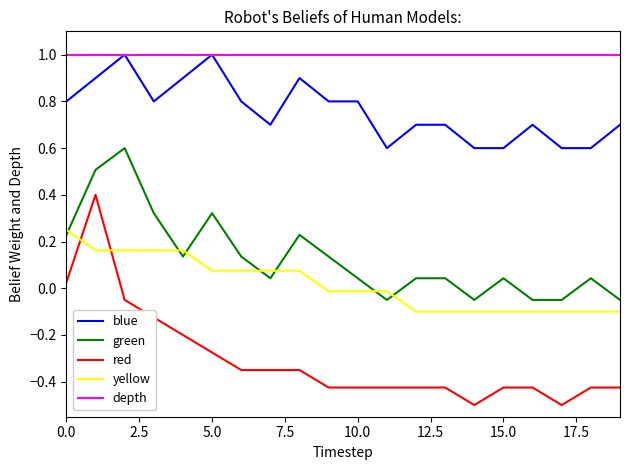

Which series has the largest range (max minus min)?

red